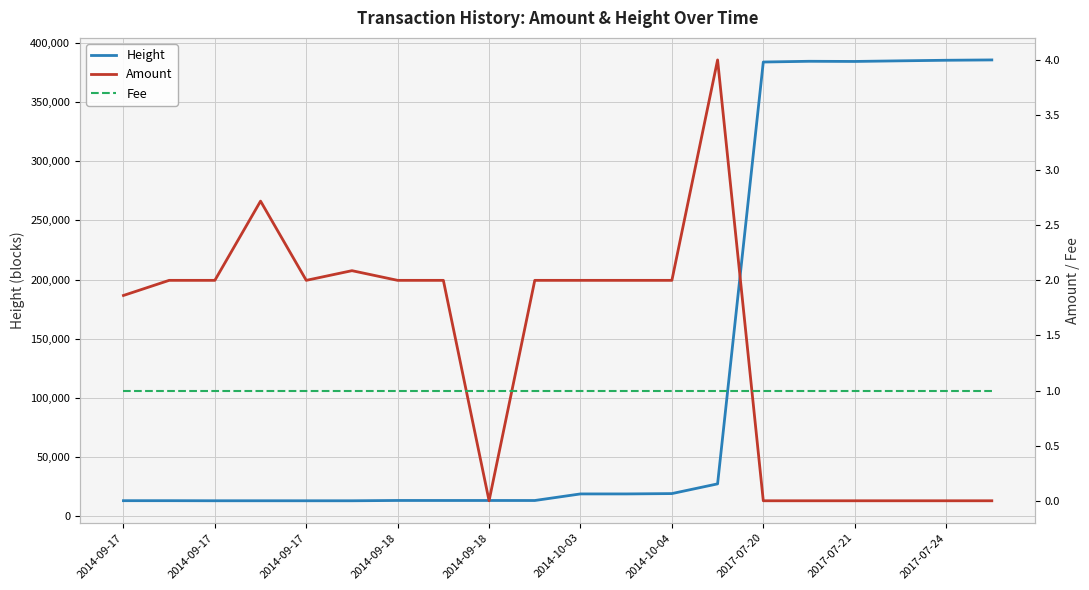

In Height, how many points are higher than both neighbors (excluding endpoints)?

3